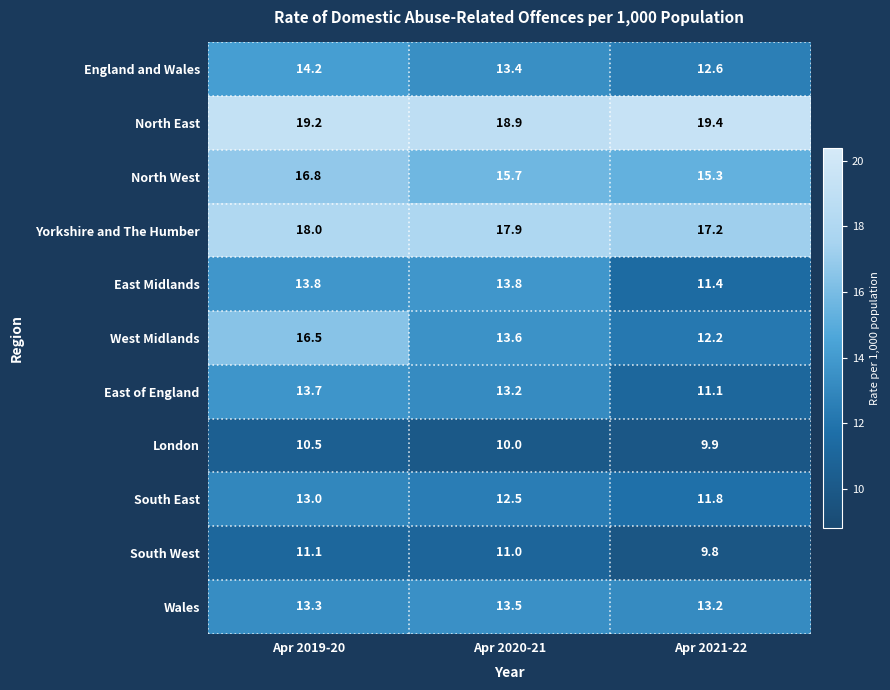

How many values in the South West series are below 11?

1